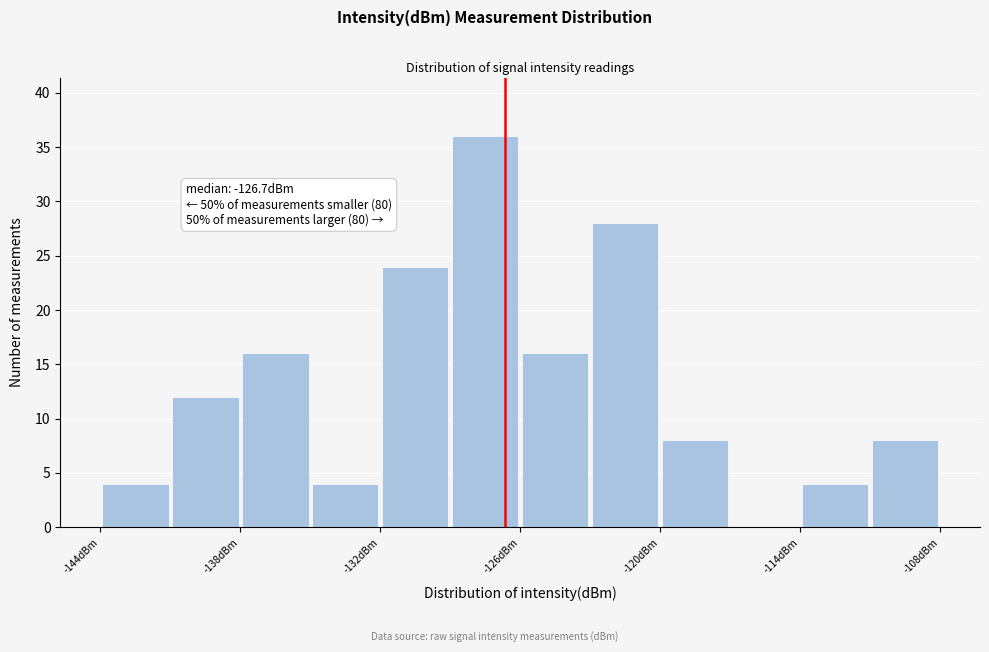

Read against the x-axis, roughly where is the centre of the tallest bar?

-127